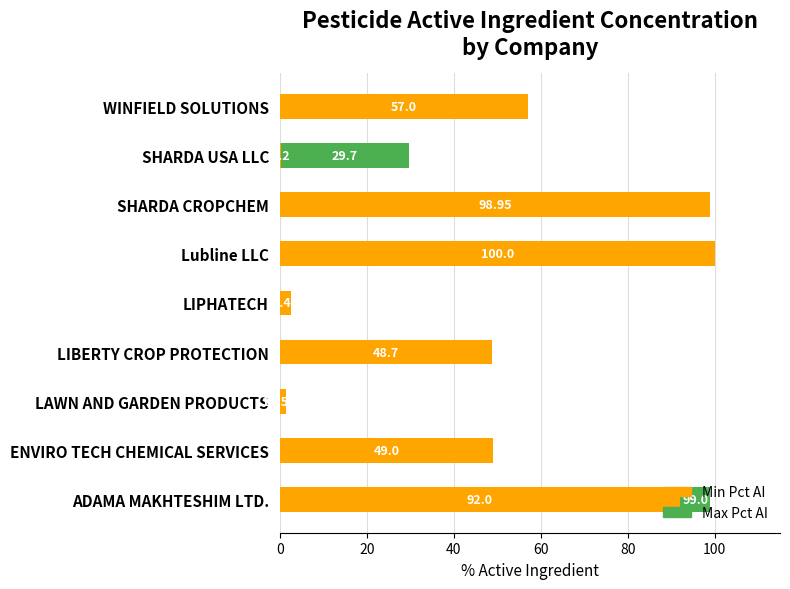

At which label does Min Pct AI reach its peak?

Lubline LLC